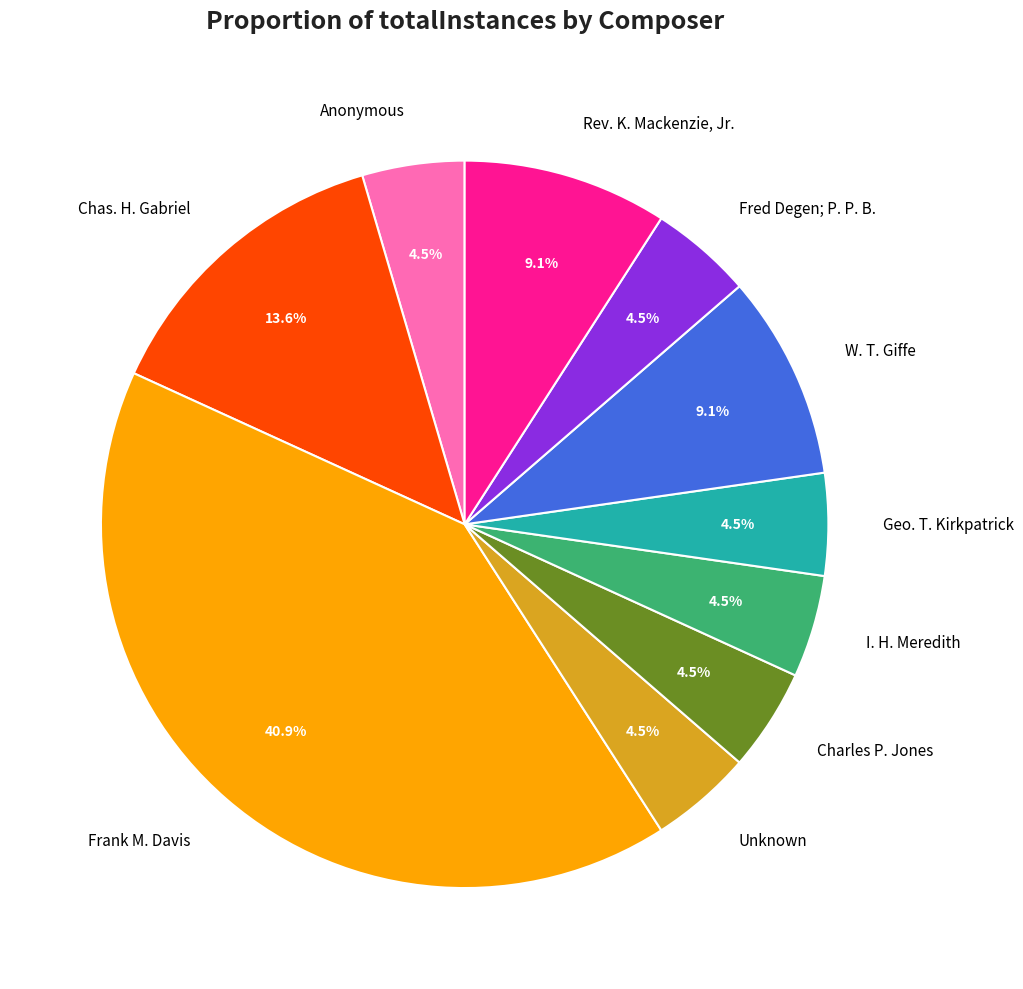

Approximately how many times larger is the value at I. H. Meredith compared to Geo. T. Kirkpatrick?

1.0